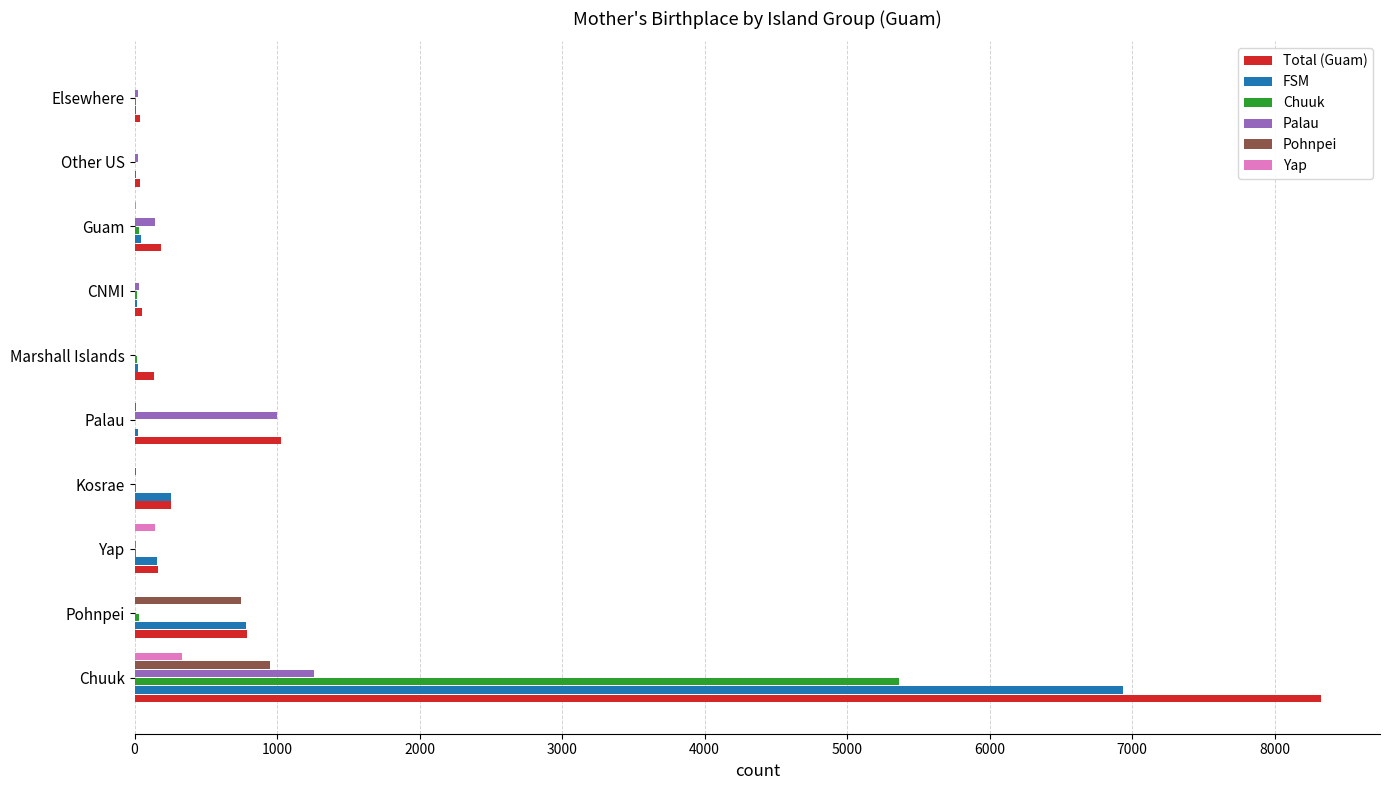

Is the value of Pohnpei at Chuuk greater than the value of Chuuk at Marshall Islands?

Yes